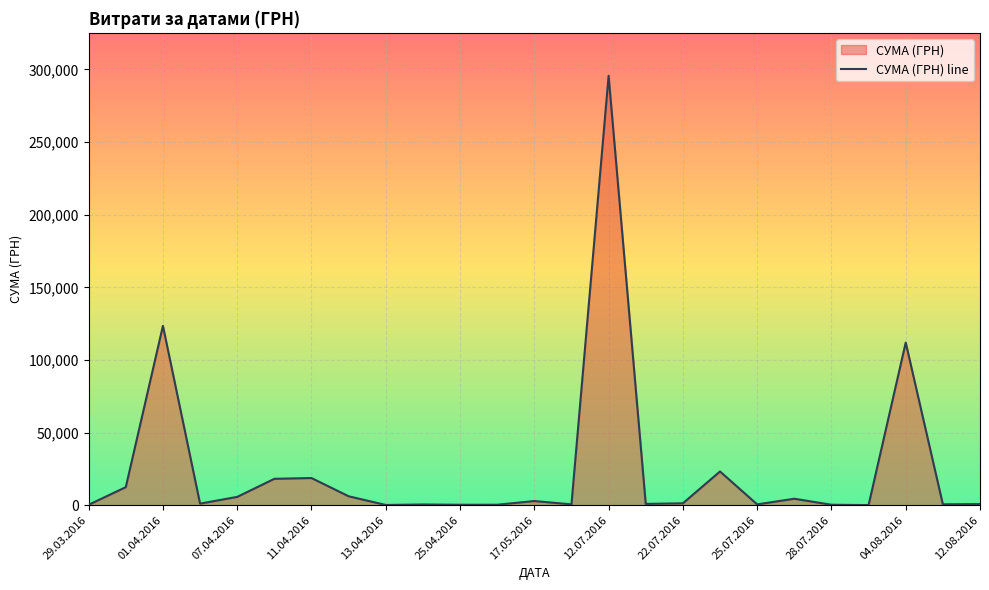

Read the value at 15.

909.1